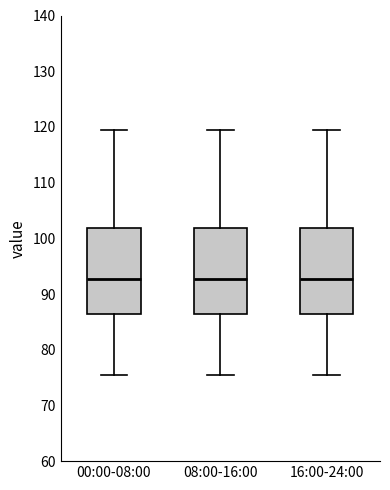

Reading left to right, transcribe this box plot: for each box, give where its median line is, the range the box spans, and where its two whiskers end, as read against the y-axis. The values are not printed on the chart, so give them approximately, as read against the axis.

00:00-08:00: median 93, box 86 to 102, whiskers 76 to 120
08:00-16:00: median 93, box 86 to 102, whiskers 76 to 120
16:00-24:00: median 93, box 86 to 102, whiskers 76 to 120